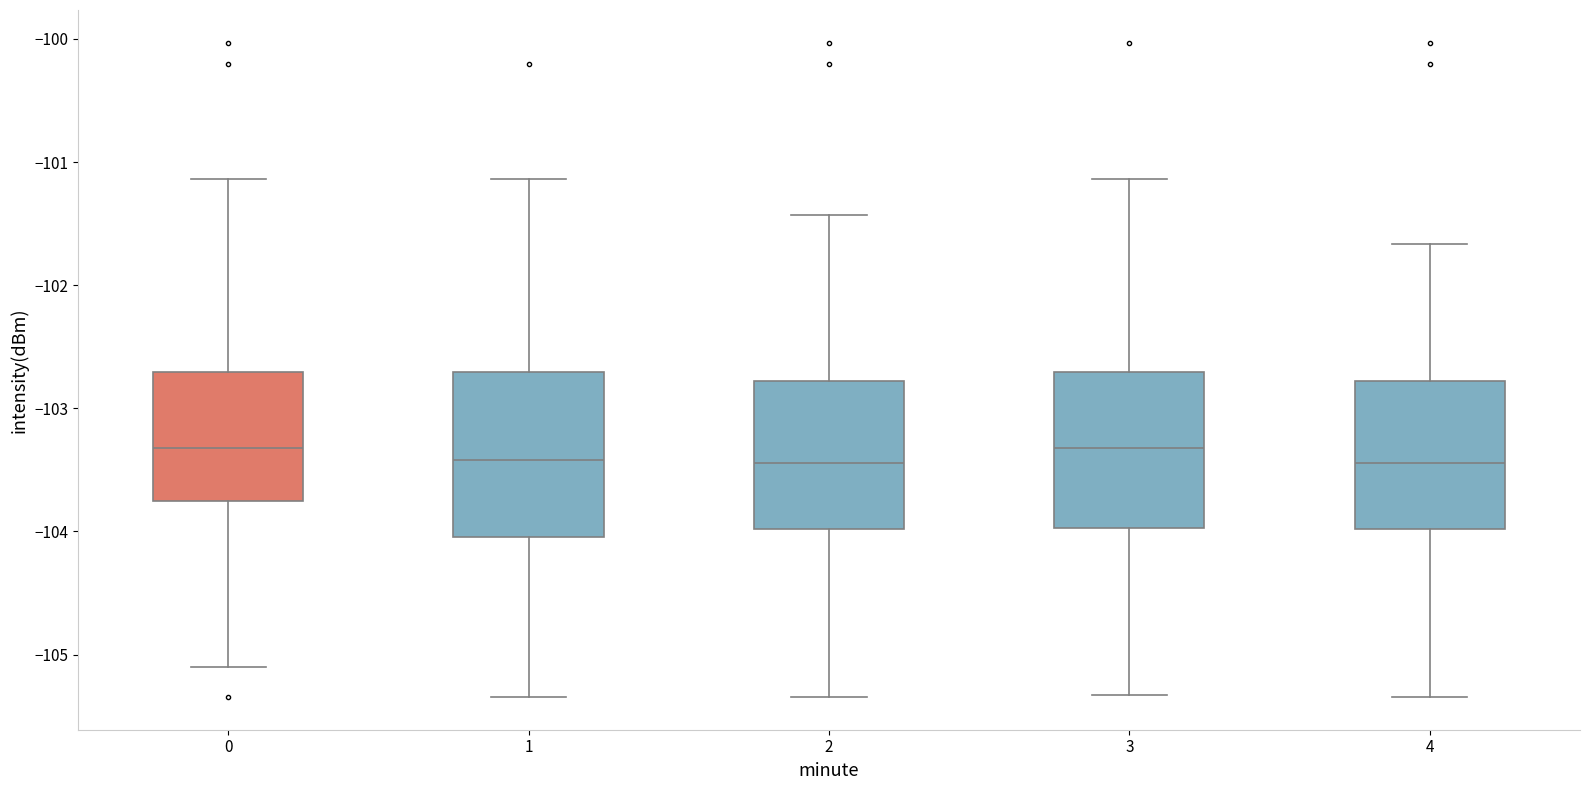

Reading left to right, transcribe this box plot: for each box, give where its median line is, the range the box spans, and where its two whiskers end, as read against the y-axis. The values are not printed on the chart, so give them approximately, as read against the axis.

0: median -103.3, box -103.8 to -102.7, whiskers -105.1 to -101.1
1: median -103.4, box -104.0 to -102.7, whiskers -105.3 to -101.1
2: median -103.4, box -104.0 to -102.8, whiskers -105.3 to -101.4
3: median -103.3, box -104.0 to -102.7, whiskers -105.3 to -101.1
4: median -103.4, box -104.0 to -102.8, whiskers -105.3 to -101.7